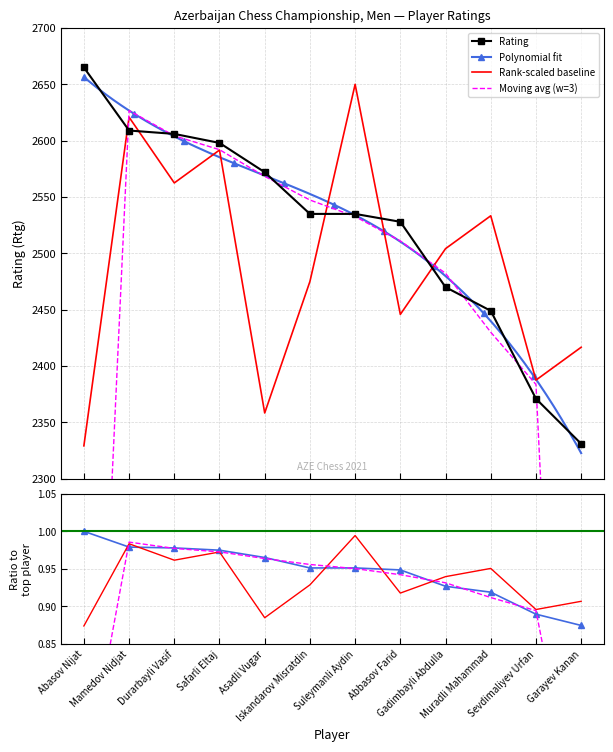

Which category has the highest value in the Rating series?

Abasov Nijat